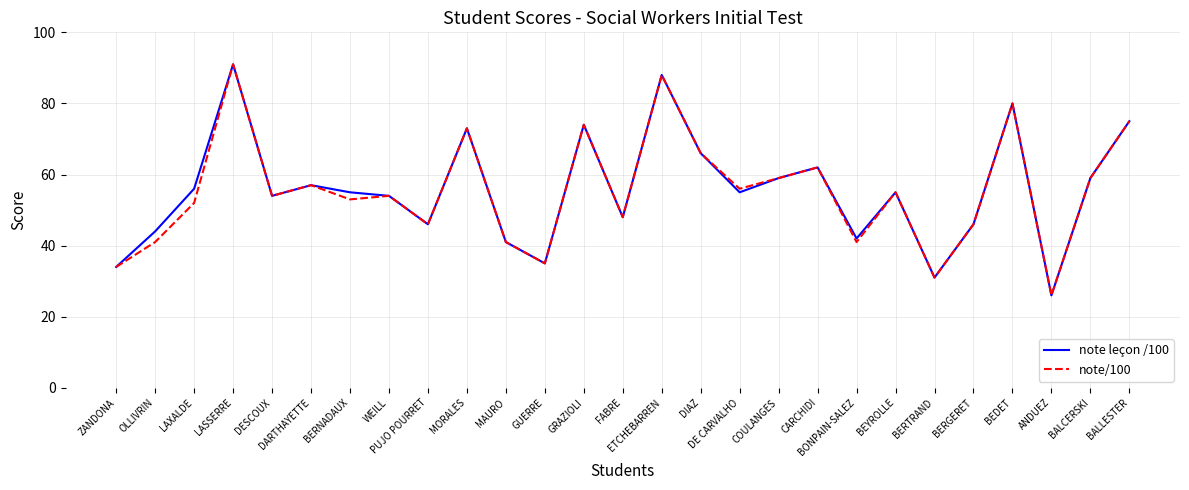

Read the note/100 value at WEILL.

54